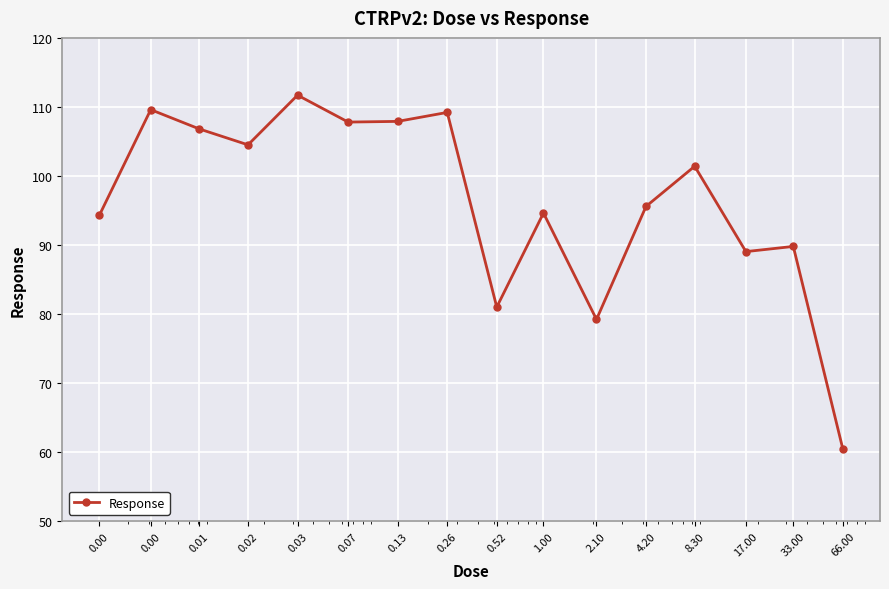

What is the minimum value shown in the chart?

60.4